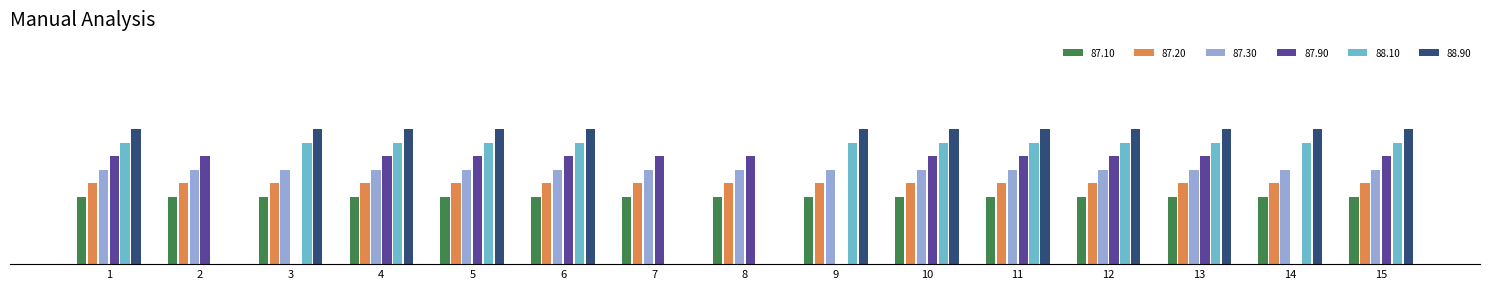

Are the bars grouped side by side (vs. stacked)?

Yes